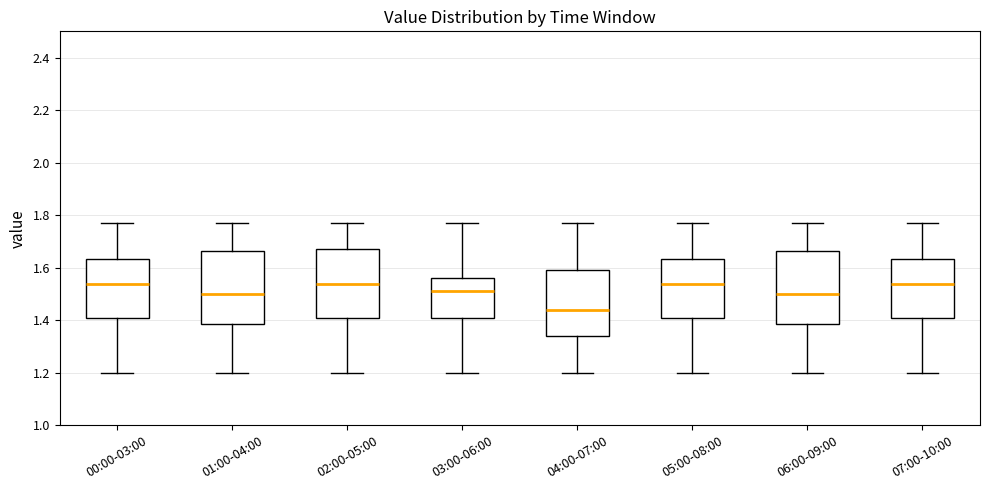

Reading left to right, transcribe this box plot: for each box, give where its median line is, the range the box spans, and where its two whiskers end, as read against the y-axis. The values are not printed on the chart, so give them approximately, as read against the axis.

00:00-03:00: median 1.54, box 1.42 to 1.64, whiskers 1.20 to 1.78
01:00-04:00: median 1.50, box 1.38 to 1.66, whiskers 1.20 to 1.78
02:00-05:00: median 1.54, box 1.42 to 1.68, whiskers 1.20 to 1.78
03:00-06:00: median 1.52, box 1.42 to 1.56, whiskers 1.20 to 1.78
04:00-07:00: median 1.44, box 1.34 to 1.60, whiskers 1.20 to 1.78
05:00-08:00: median 1.54, box 1.42 to 1.64, whiskers 1.20 to 1.78
06:00-09:00: median 1.50, box 1.38 to 1.66, whiskers 1.20 to 1.78
07:00-10:00: median 1.54, box 1.42 to 1.64, whiskers 1.20 to 1.78